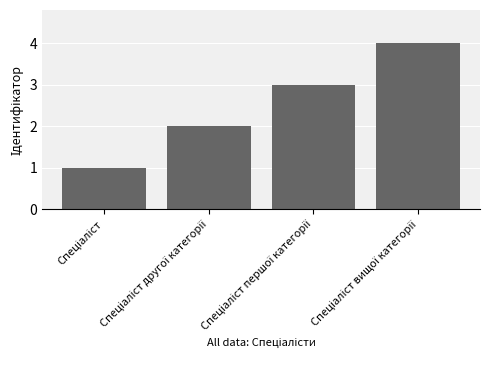

What is the maximum value shown in the chart?

4